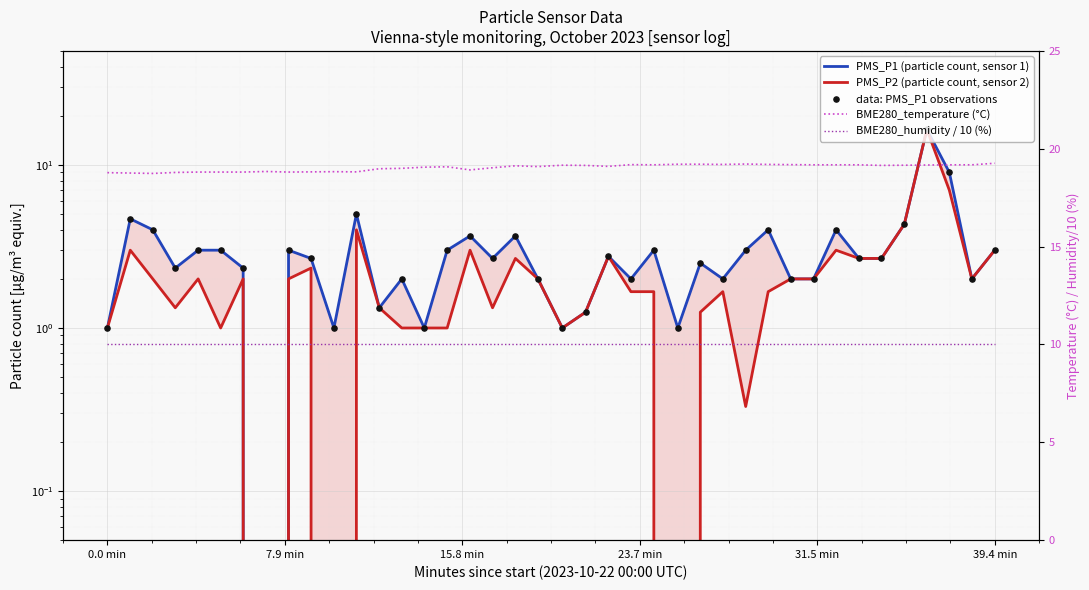

Is the value of data: PMS_P1 observations at 15 greater than the value of PMS_P1 (particle count, sensor 1) at 6?

Yes